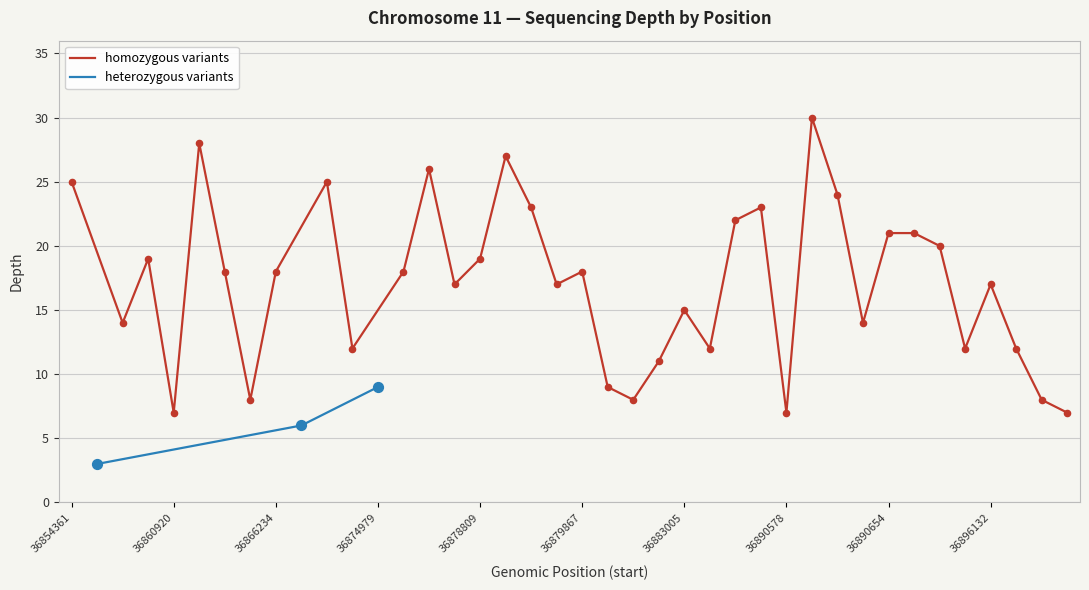

What is the change in value from 36857259 to 36898914?

+4